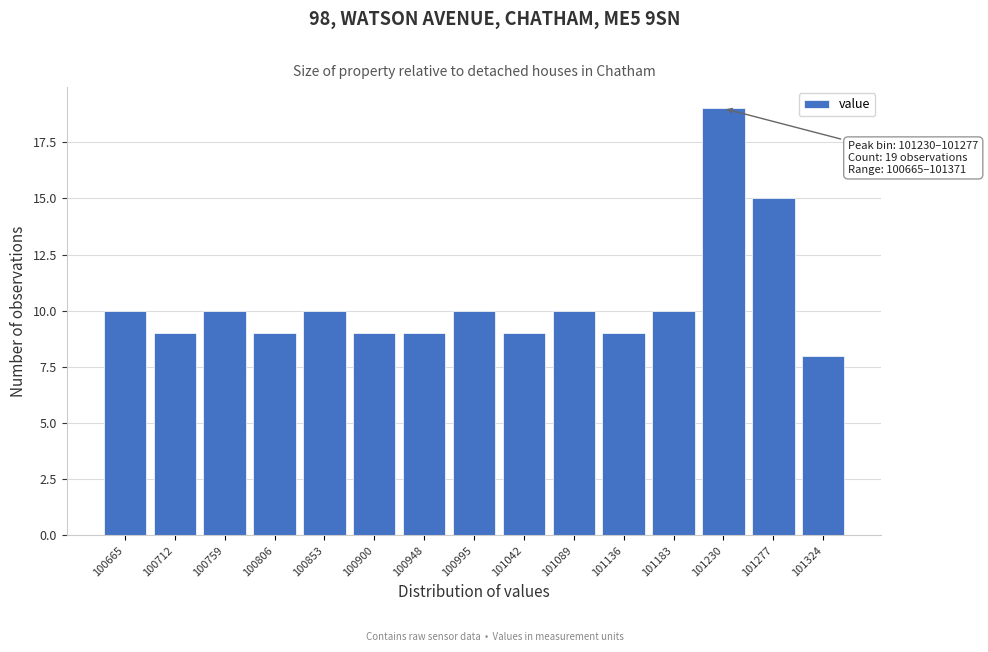

Reading left to right, transcribe all the data shown in this chart.

100665=10	100712=9	100759=10	100806=9	100853=10	100900=9	100948=9	100995=10	101042=9	101089=10	101136=9	101183=10	101230=19	101277=15	101324=8